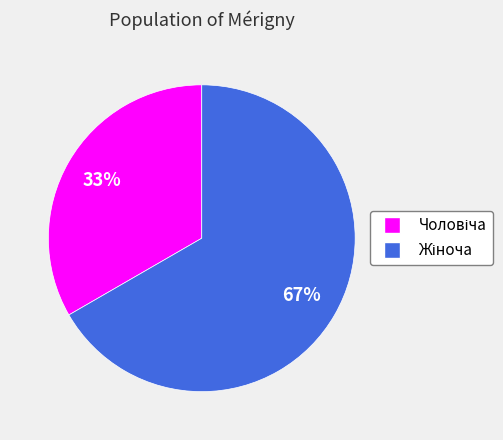

Is there a majority slice in this chart?

Yes